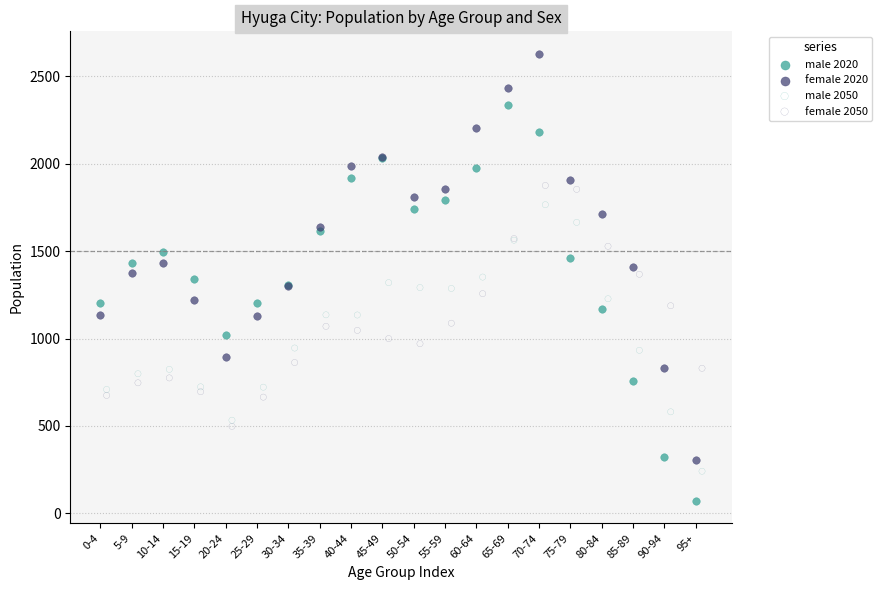

Which series contains the highest Y value?

female 2020